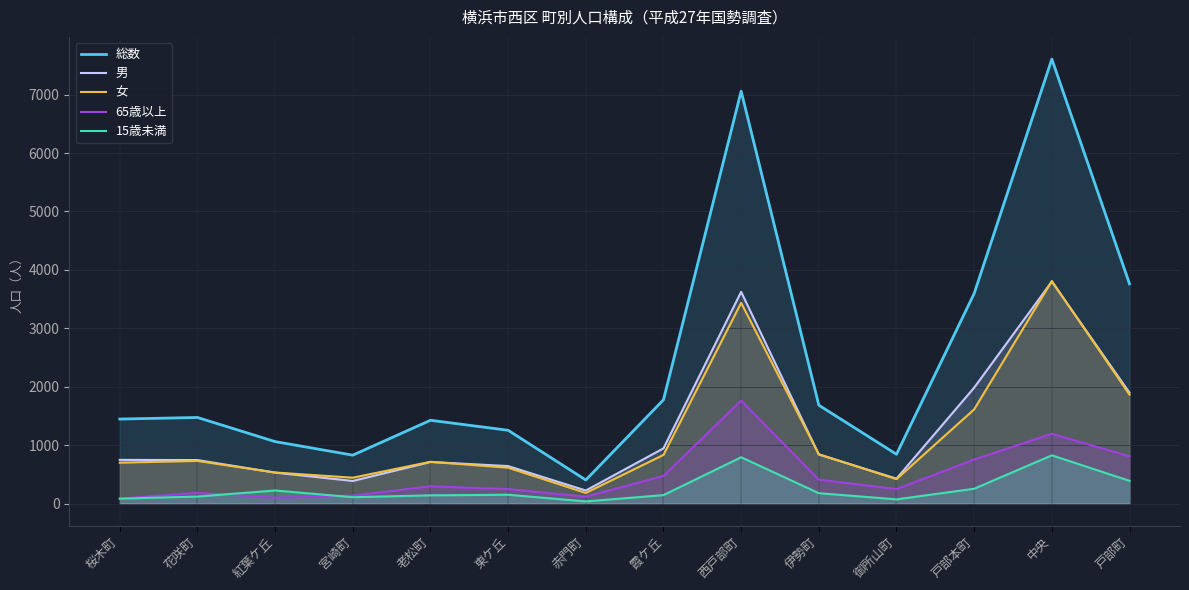

What is the smallest value displayed?

36